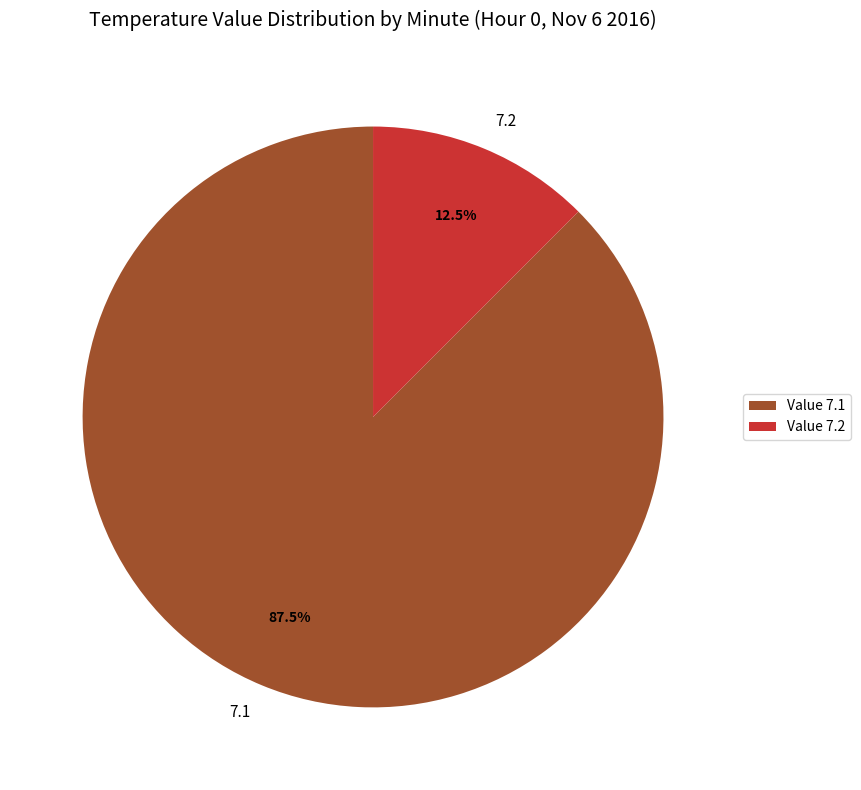

Count the number of slices in the pie.

2